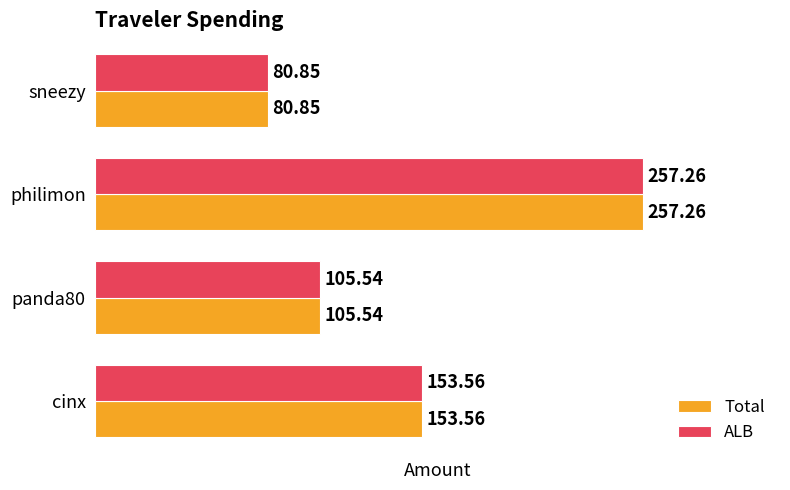

What are all the series names shown in the legend?

Total, ALB